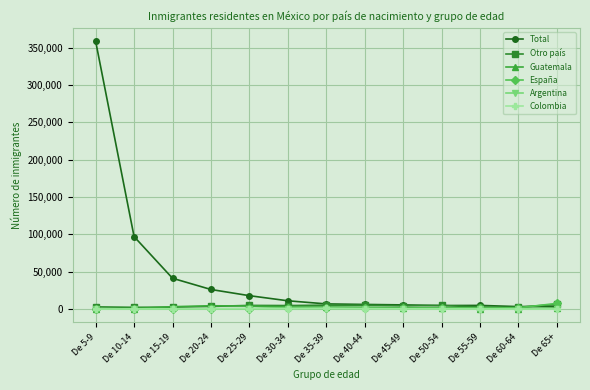

In Otro país, how many points are lower than both neighbors (excluding endpoints)?

4